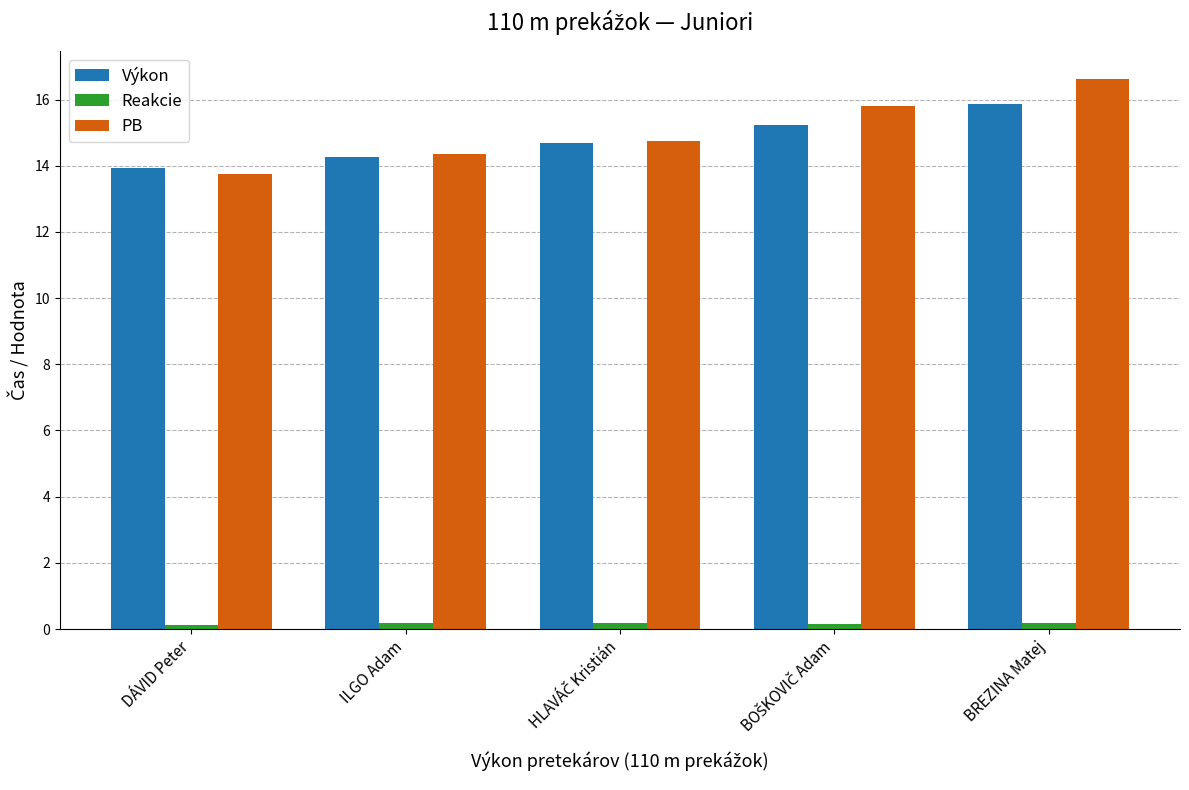

What value does the PB series have at BREZINA Matej?

16.6